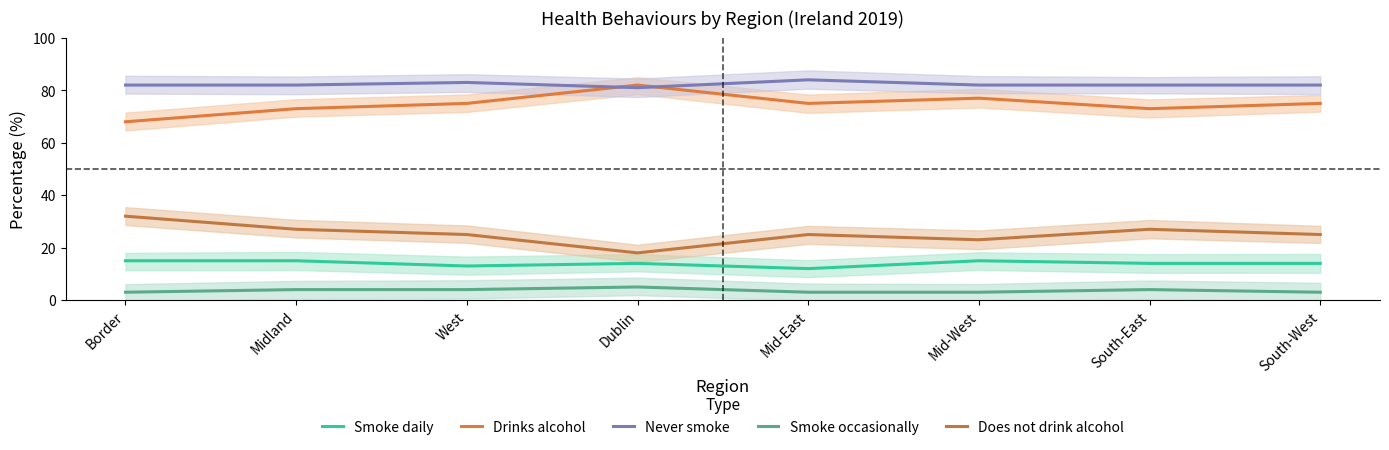

How many data points in Drinks alcohol are less than 75?

3